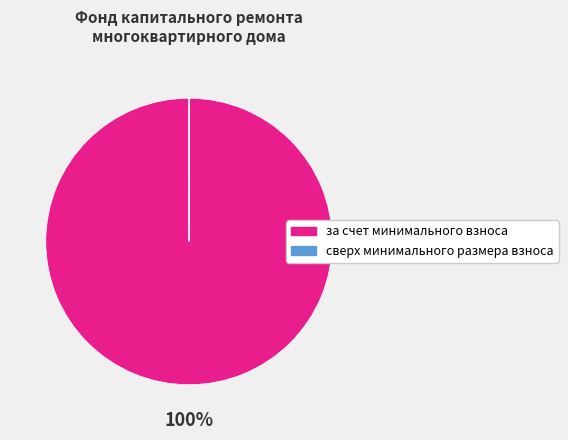

What percentage is the за счет минимального взноса slice, to the nearest percent?

100%